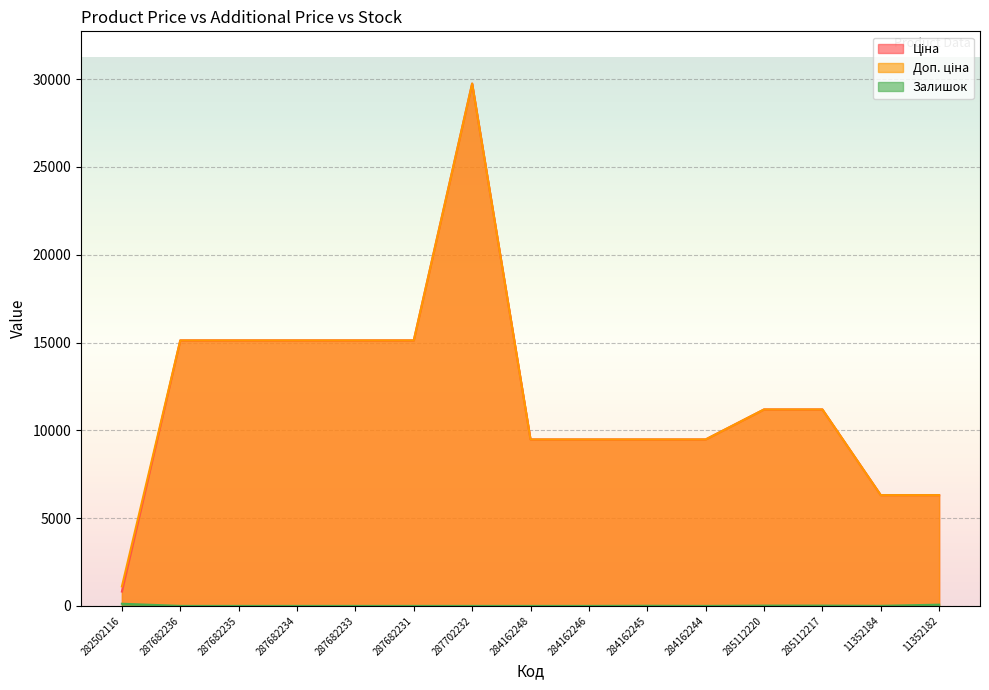

Where does the Ціна series first go above 11188?

287682236